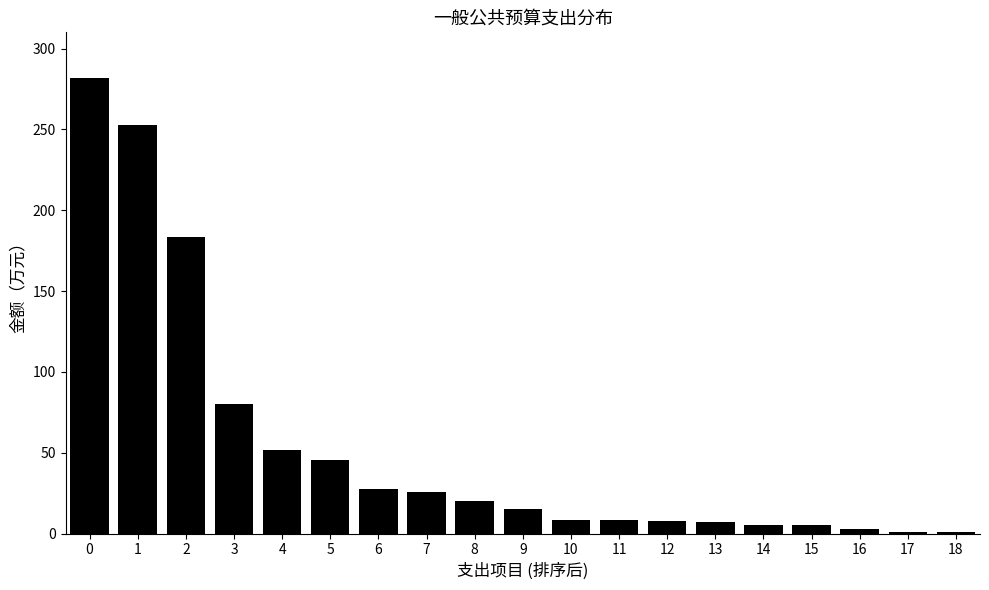

What is the sum of all values?

1030.3